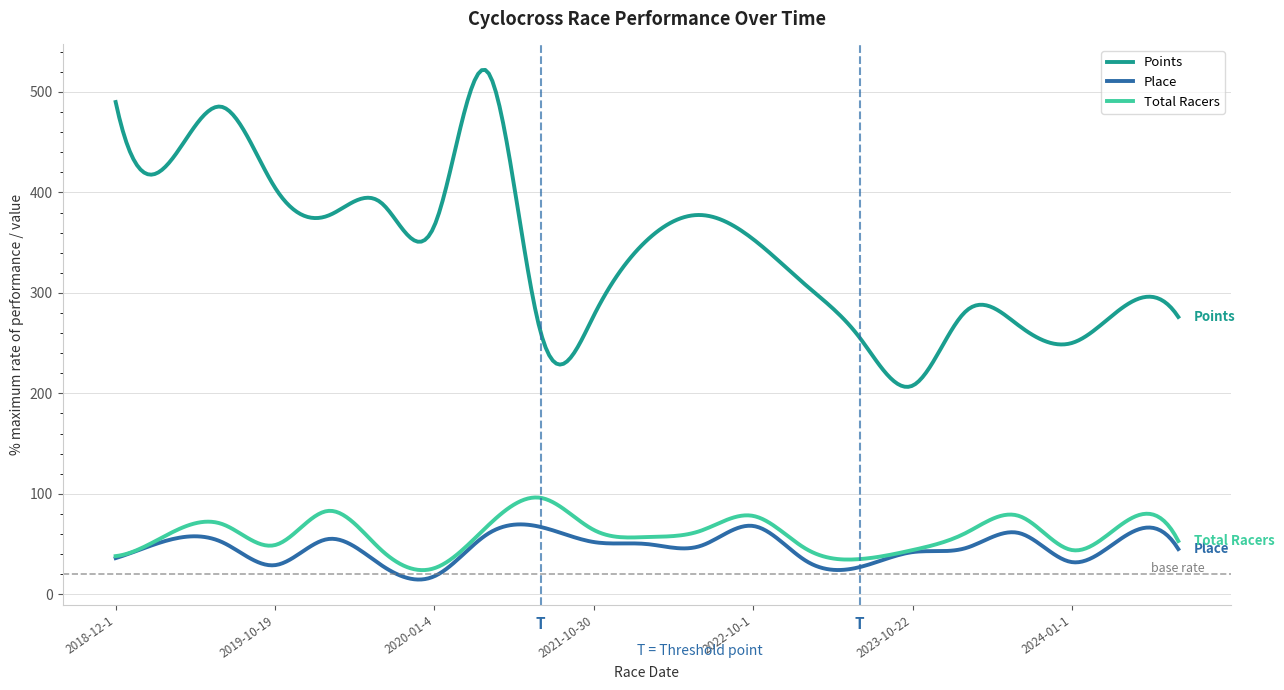

What are all the series names shown in the legend?

Points, Place, Total Racers